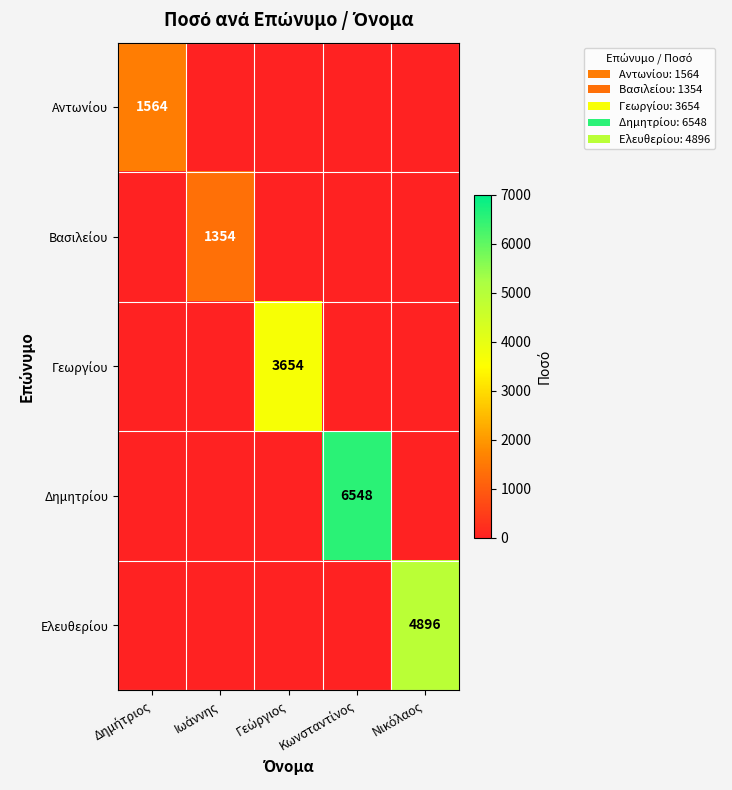

True or false: Βασιλείου has a value of 728 at Γεώργιος.

False